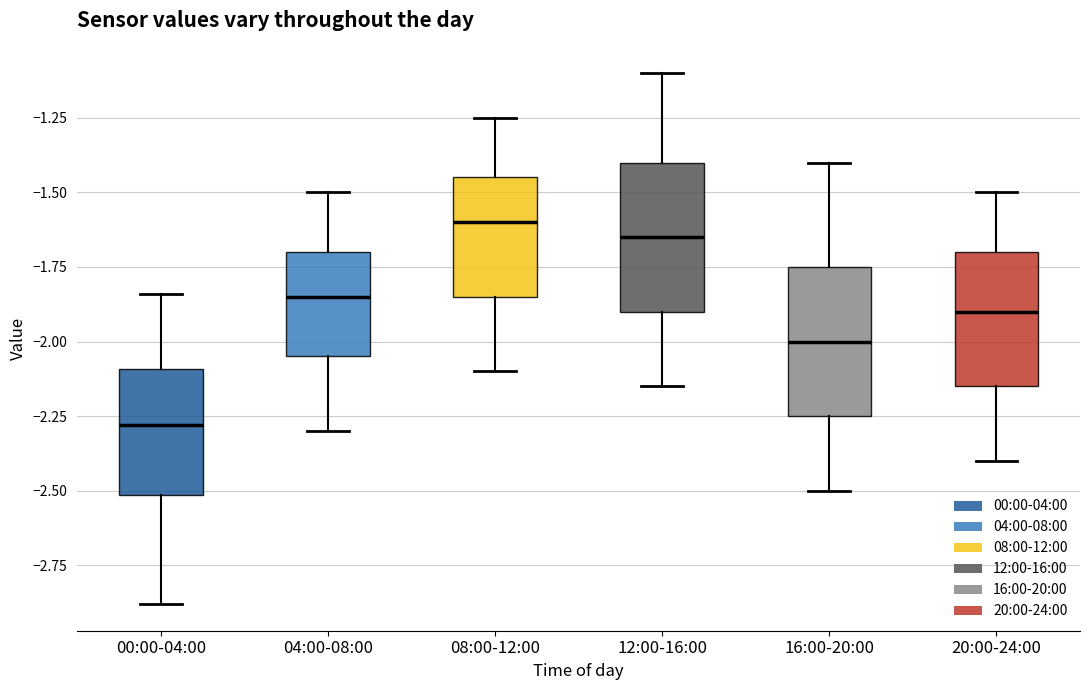

Reading left to right, read every box against the y-axis: the position of its median line, the range the box covers, and the ends of its whiskers. The values are not printed on the chart, so give them approximately, as read against the axis.

00:00-04:00: median -2.30, box -2.50 to -2.10, whiskers -2.90 to -1.85
04:00-08:00: median -1.85, box -2.05 to -1.70, whiskers -2.30 to -1.50
08:00-12:00: median -1.60, box -1.85 to -1.45, whiskers -2.10 to -1.25
12:00-16:00: median -1.65, box -1.90 to -1.40, whiskers -2.15 to -1.10
16:00-20:00: median -2.00, box -2.25 to -1.75, whiskers -2.50 to -1.40
20:00-24:00: median -1.90, box -2.15 to -1.70, whiskers -2.40 to -1.50